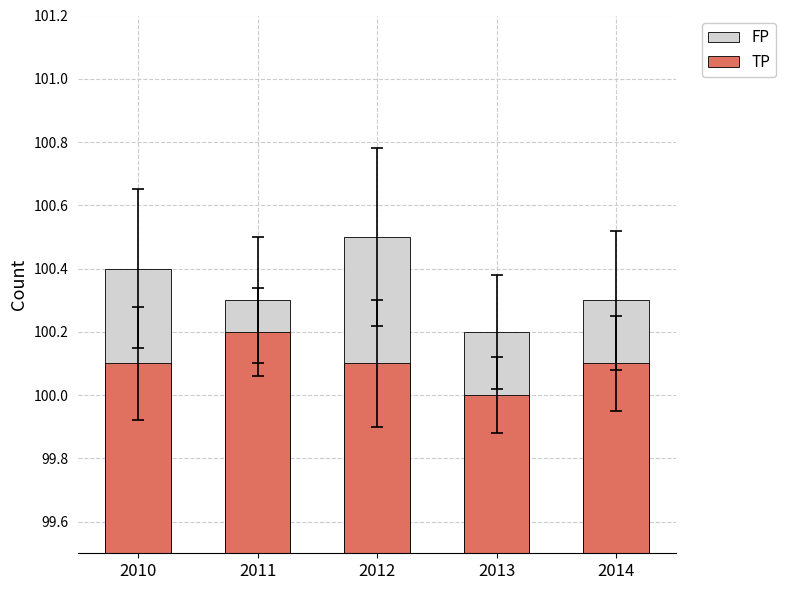

Reading left to right, extract all data points from this chart.

FP: 2010=100.4	2011=100.3	2012=100.5	2013=100.2	2014=100.3
TP: 2010=100.1	2011=100.2	2012=100.1	2013=100.0	2014=100.1